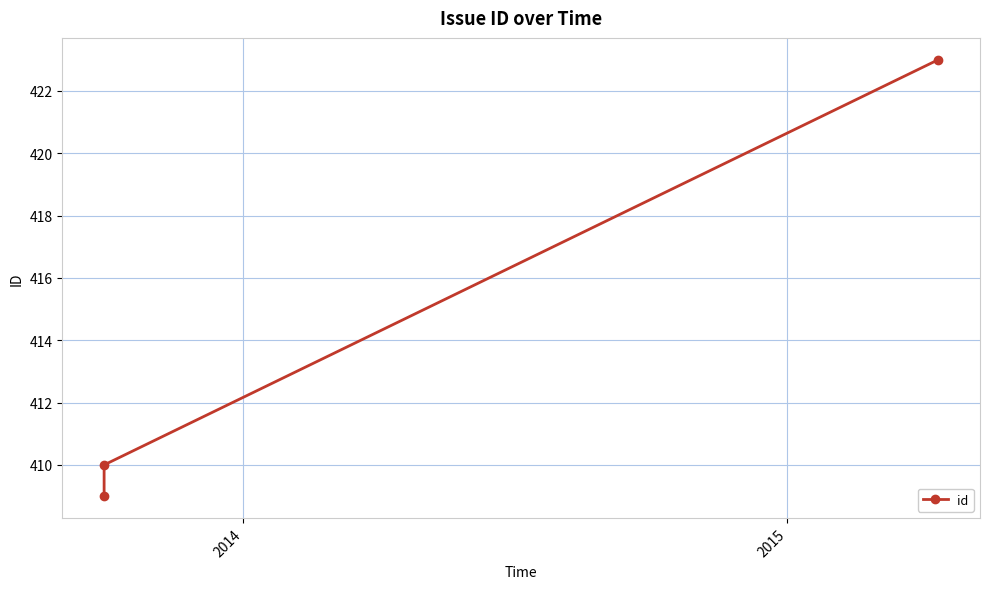

What is the smallest value displayed?

409